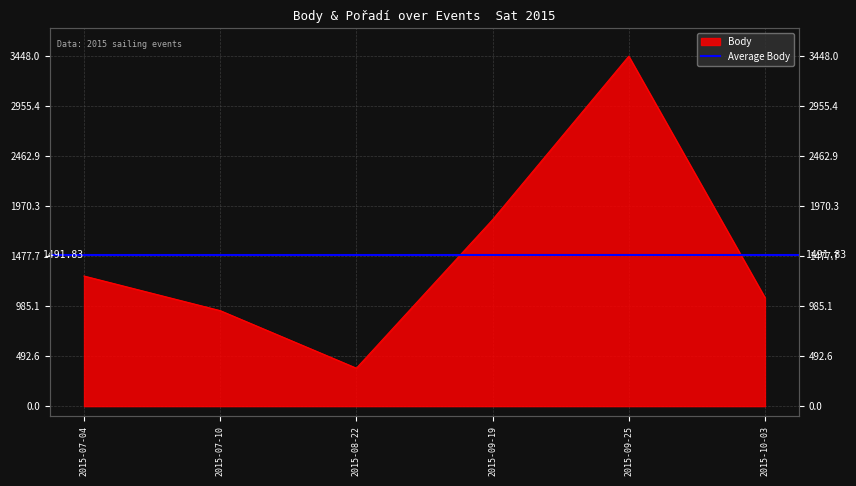

What is the ratio of the value at 2015-09-25 to the value at 2015-07-10?

3.7